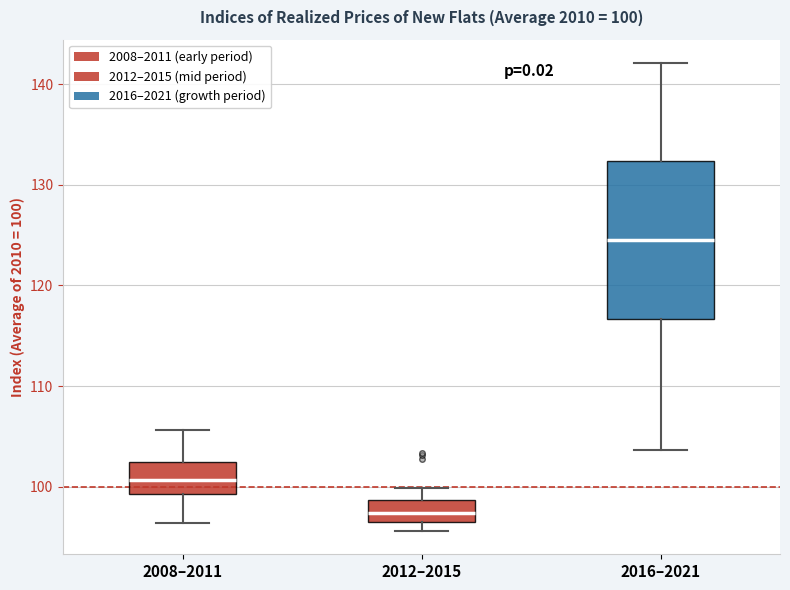

Which box is the tallest, from its lower edge to its upper edge?

2016–2021